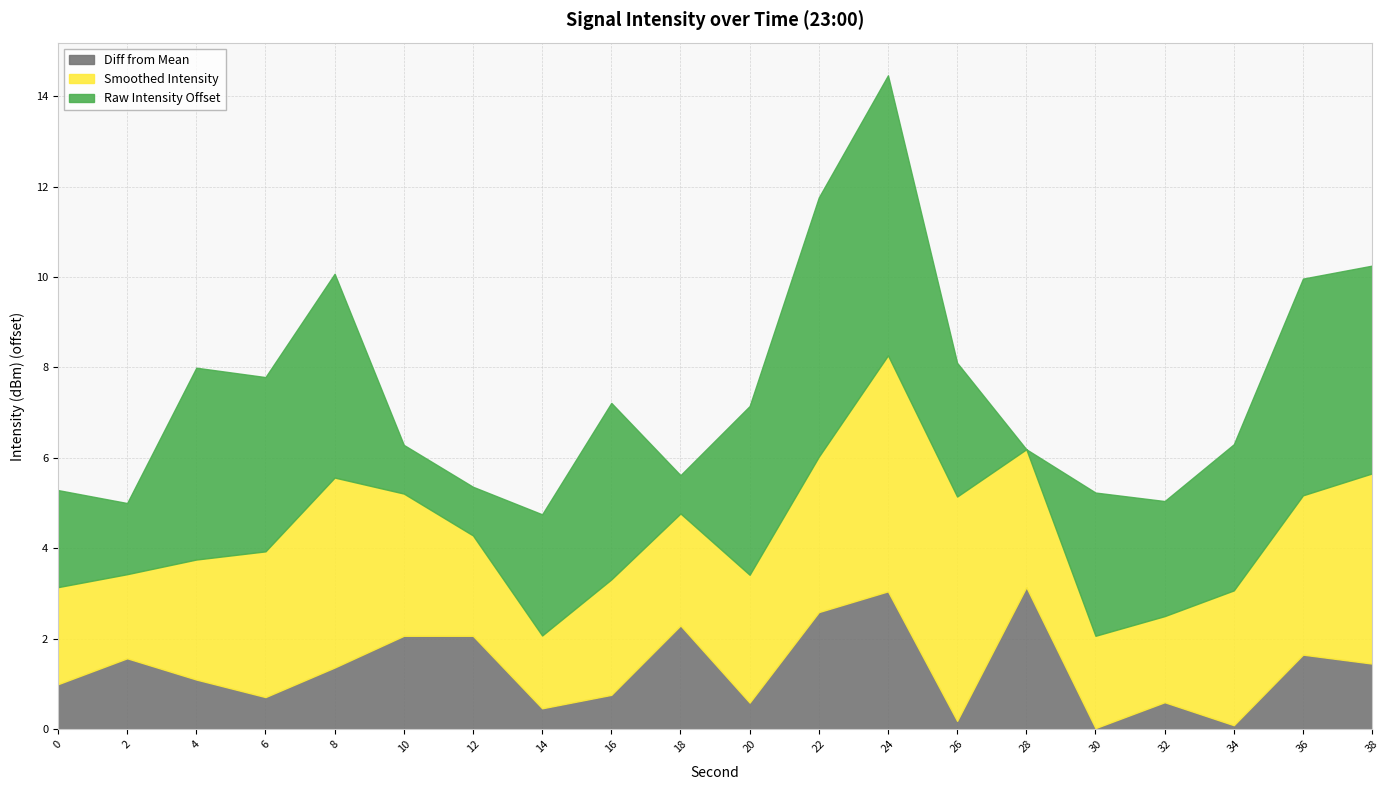

How many distinct data groups are displayed?

3